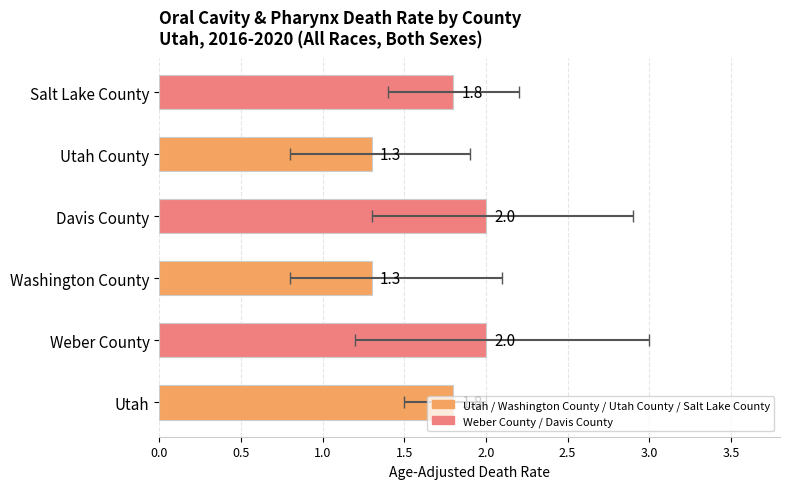

What is the sum of the values at Salt Lake County and Utah County?

3.1